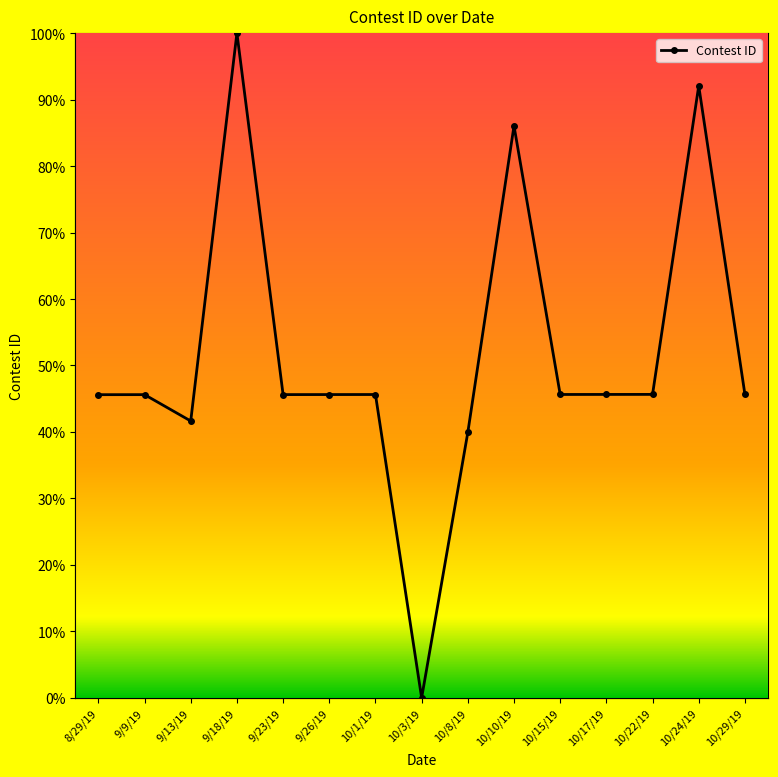

What is the difference between the values at 10/8/19 and 10/24/19?

52.1